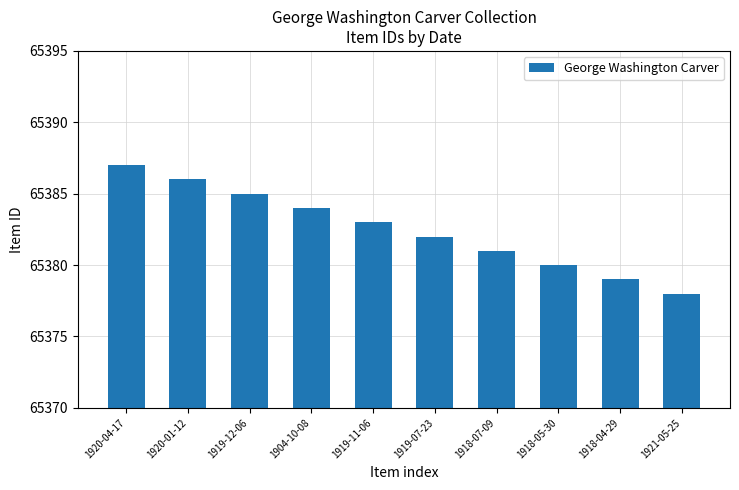

Rank the categories by value from lowest to highest.

1921-05-25, 1918-04-29, 1918-05-30, 1918-07-09, 1919-07-23, 1919-11-06, 1904-10-08, 1919-12-06, 1920-01-12, 1920-04-17